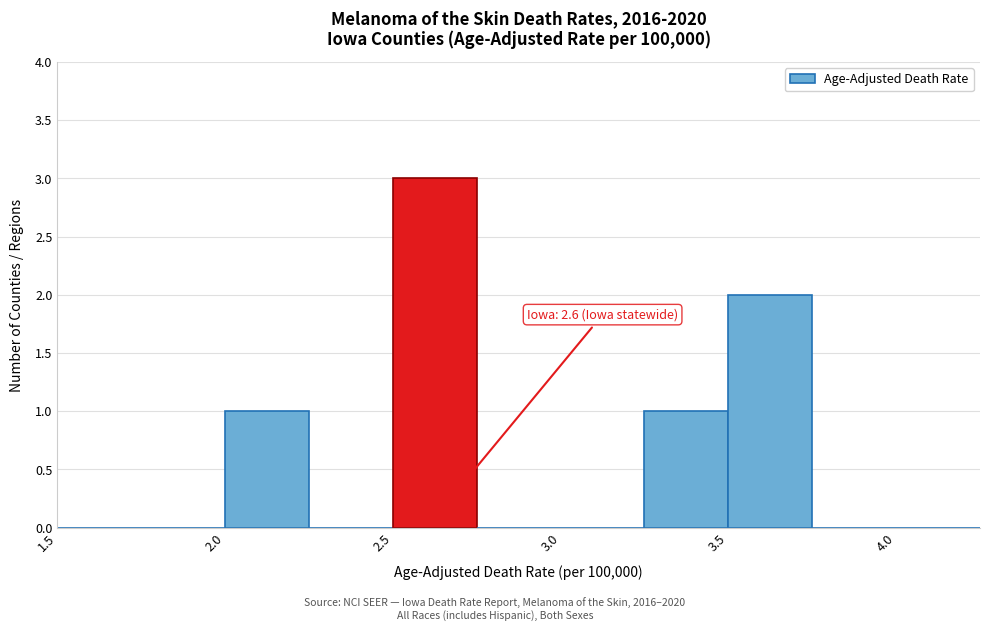

Over which range of the x-axis is the bar tallest?

2.50 to 2.75